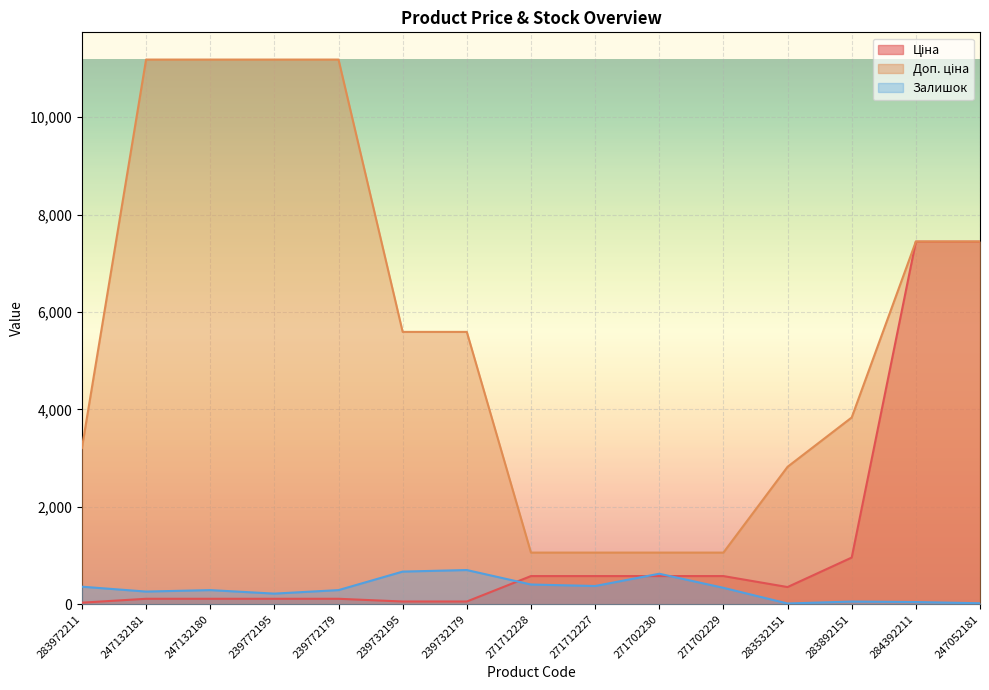

List the labels in order of Ціна value, smallest first.

283972211, 239732195, 239732179, 247132181, 247132180, 239772195, 239772179, 283532151, 271712228, 271712227, 271702230, 271702229, 283892151, 284392211, 247052181